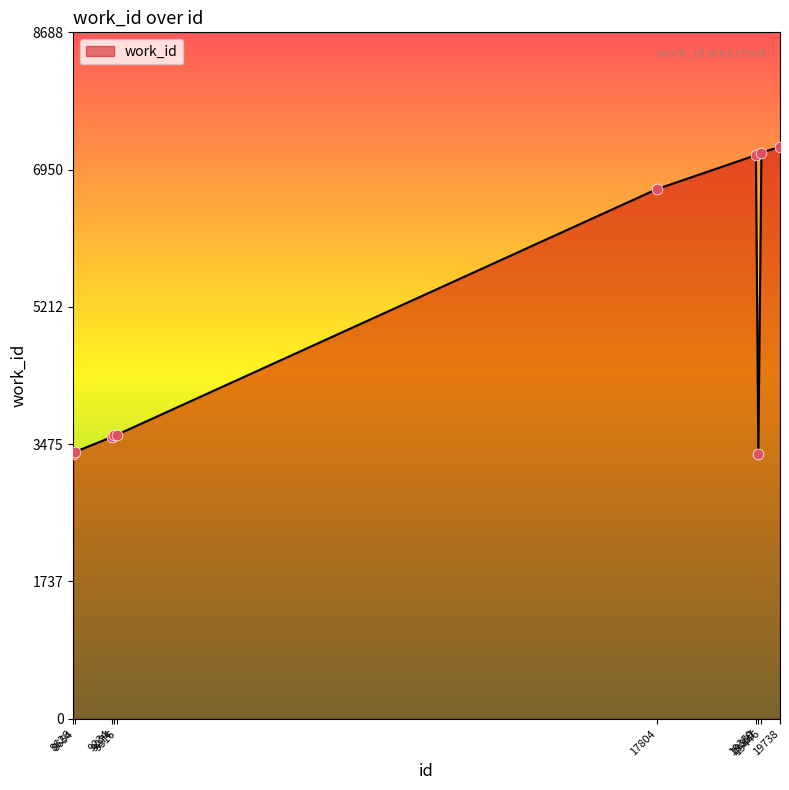

What is the change in value from 19359 to 19738?

+107